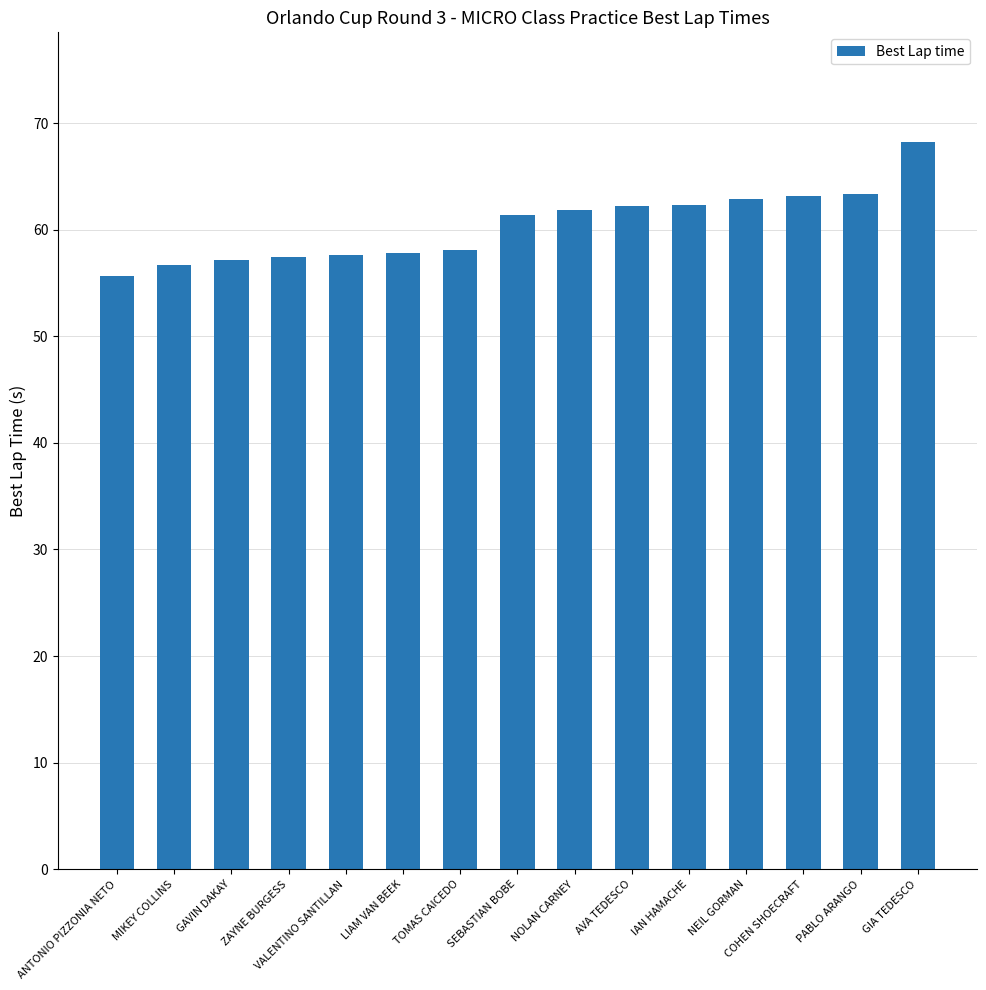

What is the difference between the maximum and second lowest values?

11.5